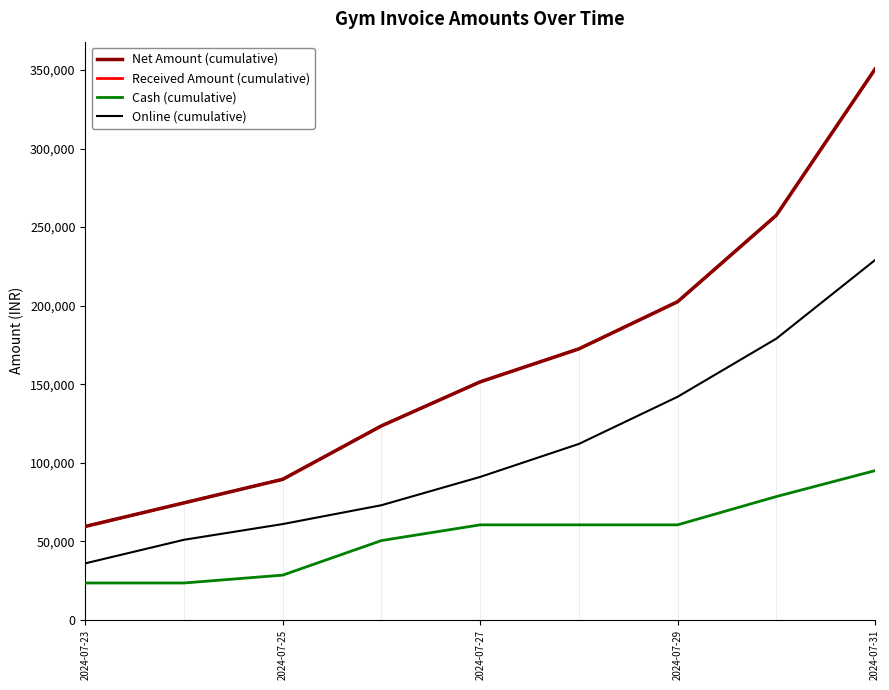

Does the chart display data point markers on the line(s)?

No